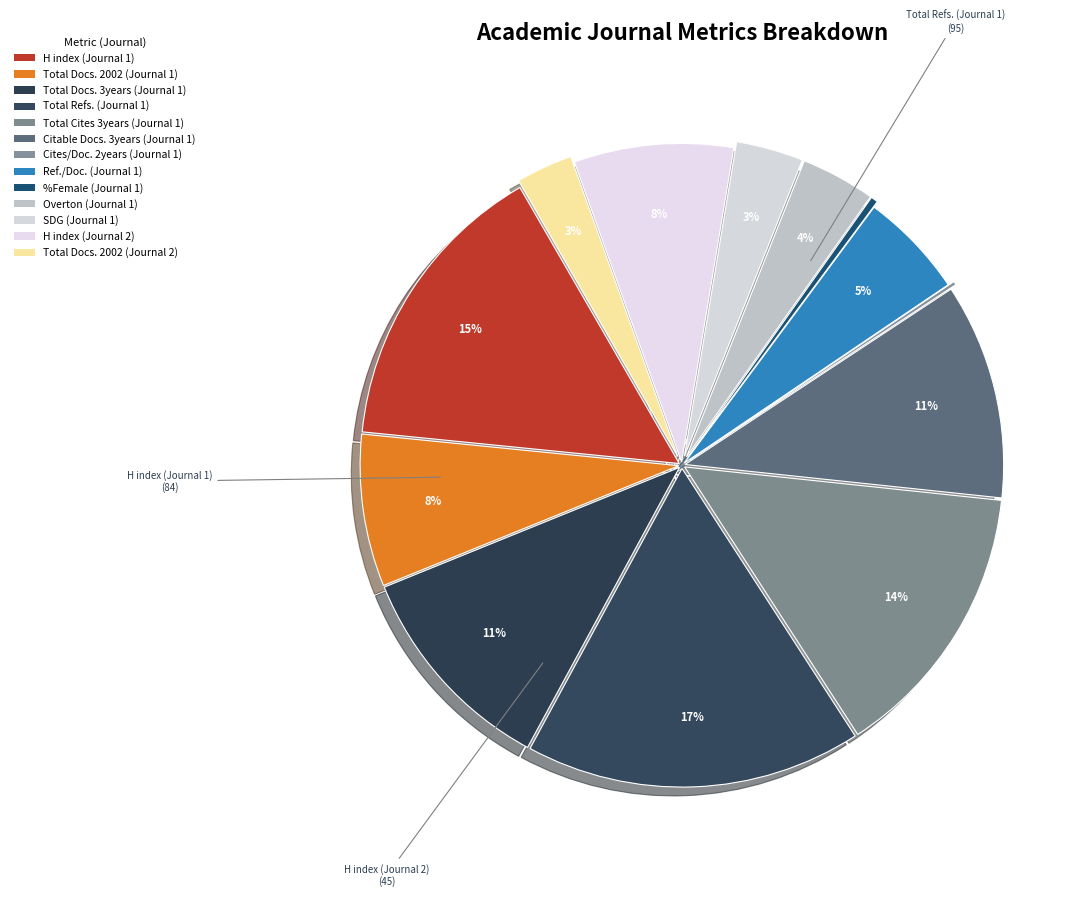

Does Ref./Doc. (Journal 1) account for over 50% of the chart?

No